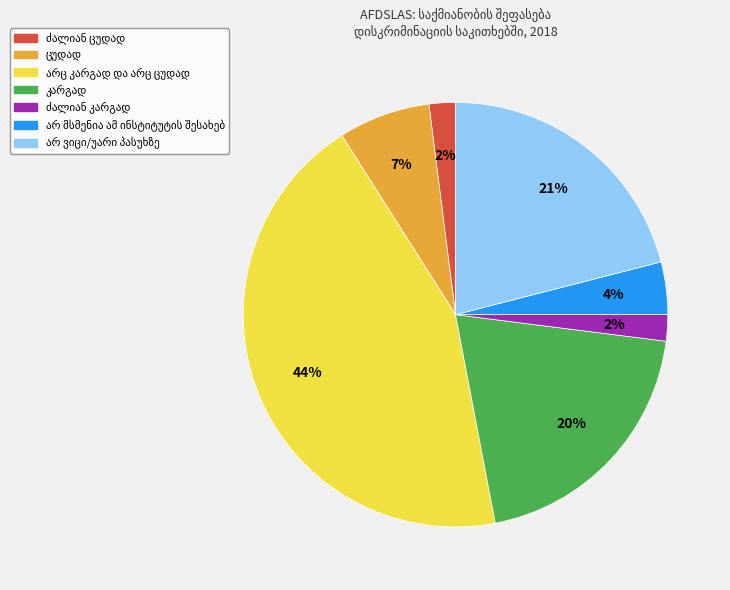

Does any single category account for the majority?

No